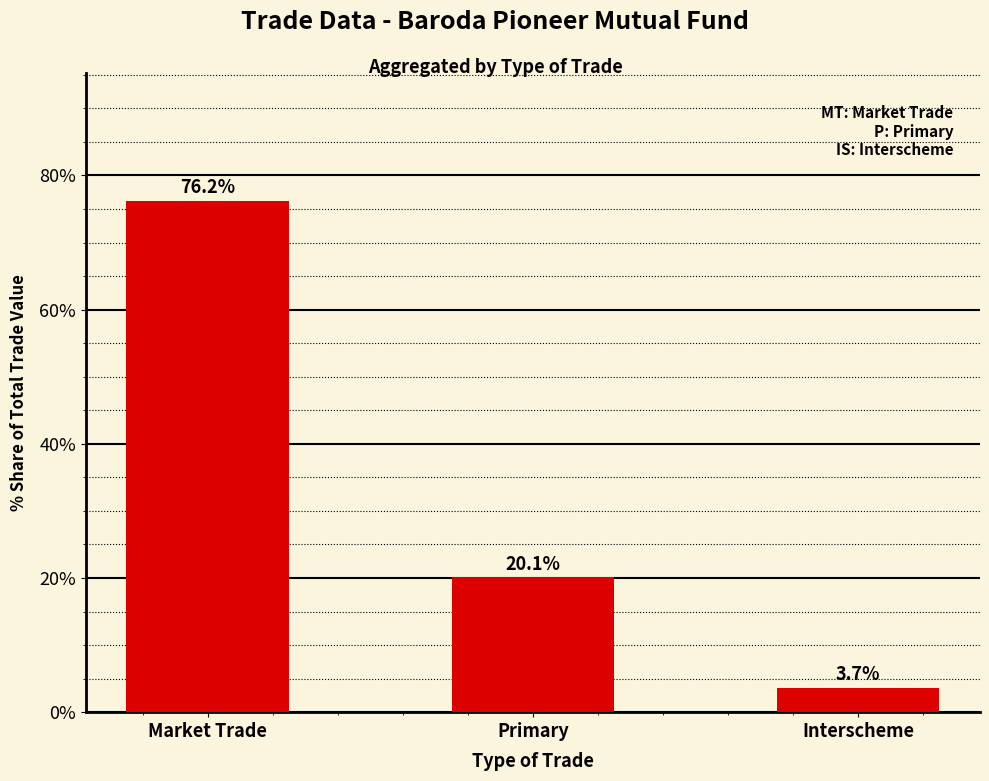

Where does the data first go above 20?

Market Trade